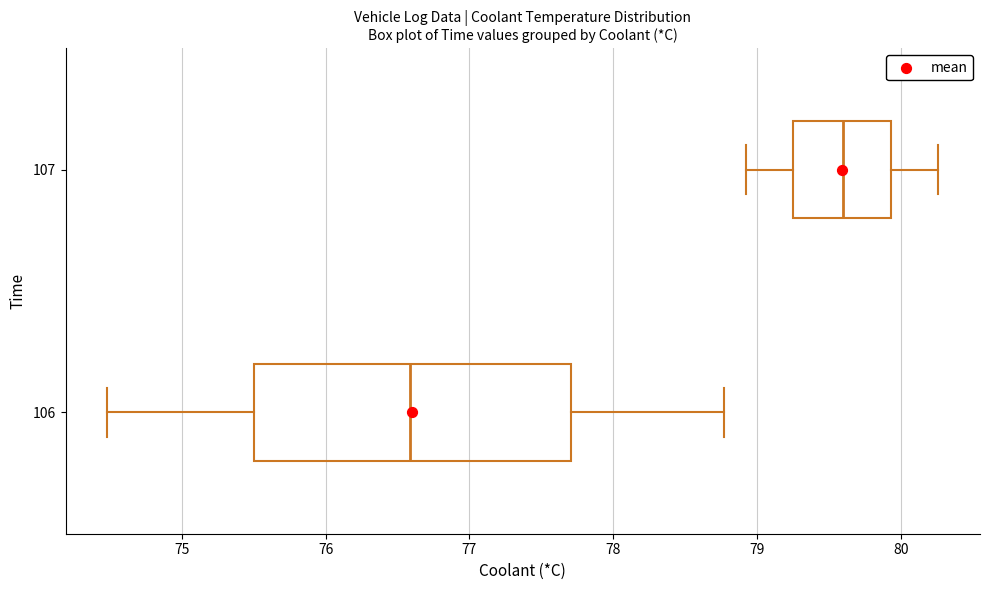

Which box has the furthest to the right median line?

107